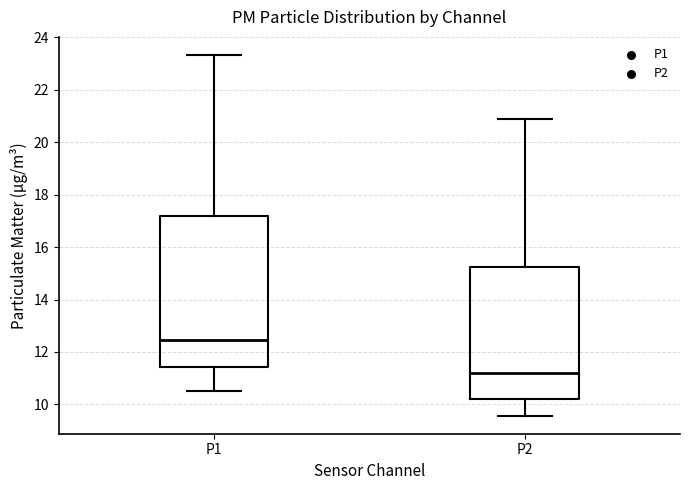

Reading left to right, transcribe this box plot: for each box, give where its median line is, the range the box spans, and where its two whiskers end, as read against the y-axis. The values are not printed on the chart, so give them approximately, as read against the axis.

P1: median 12.4, box 11.4 to 17.2, whiskers 10.6 to 23.4
P2: median 11.2, box 10.2 to 15.2, whiskers 9.6 to 21.0